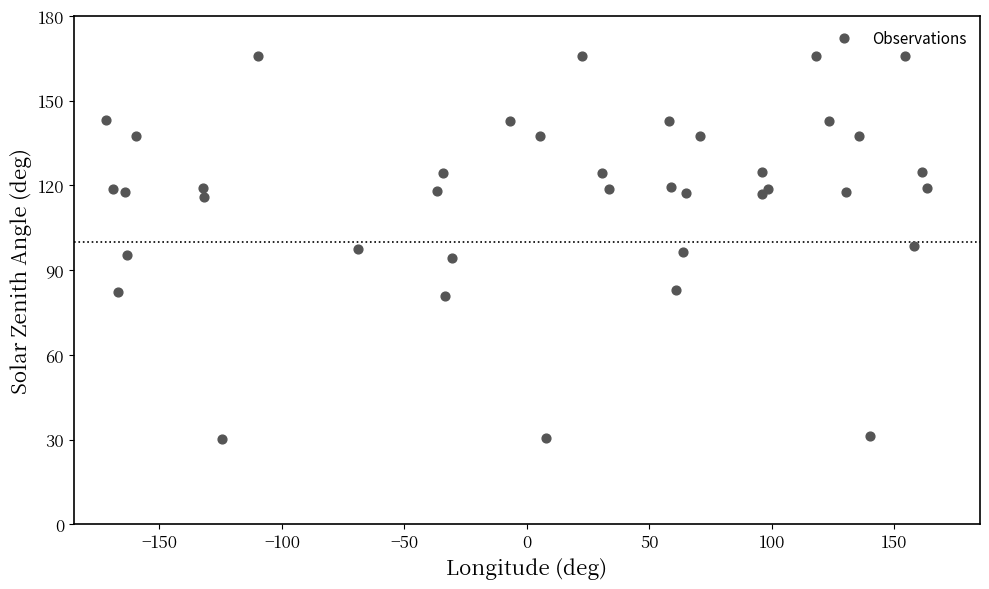

What is the range of X values (max minus min)?

335.1